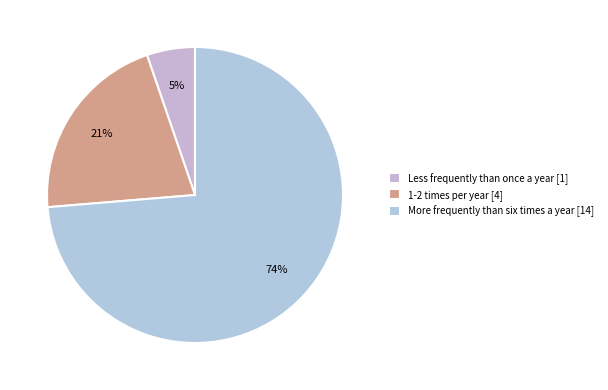

Is the sum of More frequently than six times a year and 1-2 times per year greater than half?

Yes